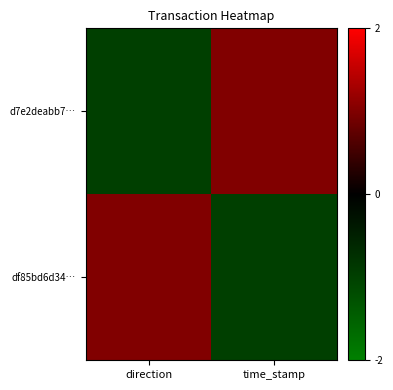

Between time_stamp and direction, which is larger?

time_stamp